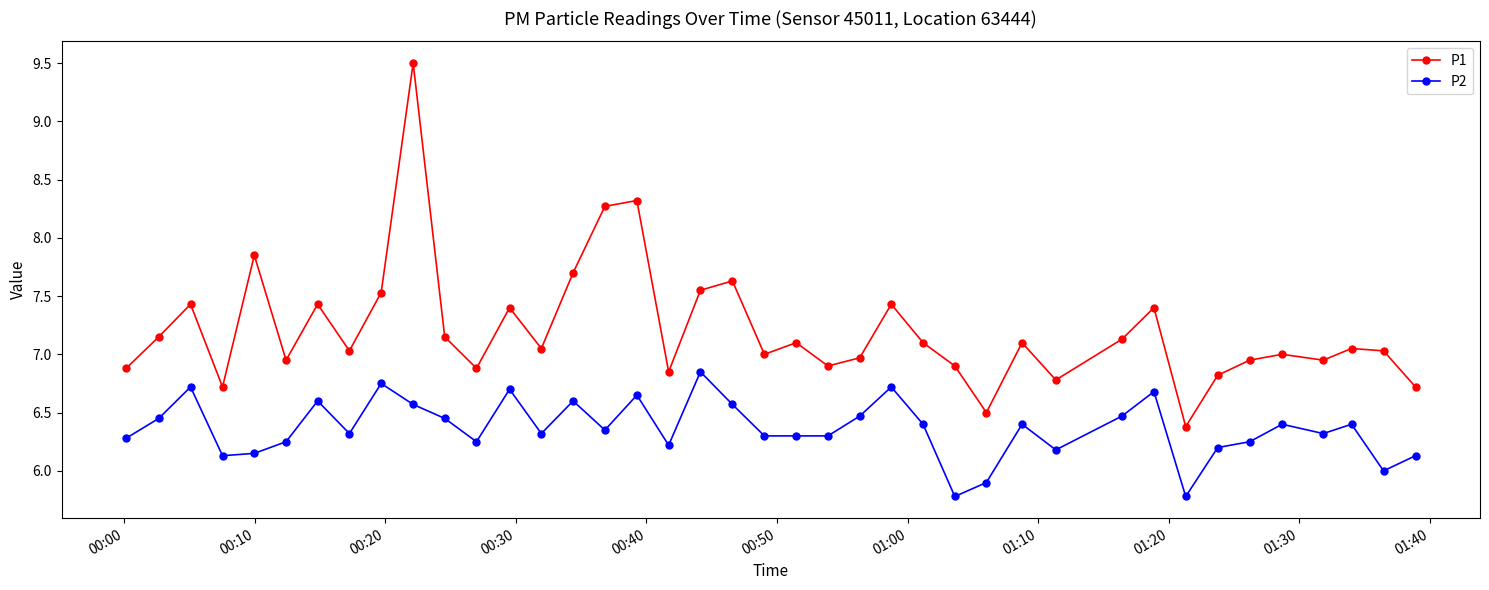

What is the difference between the second highest and second lowest values in the P2 series?

1.0